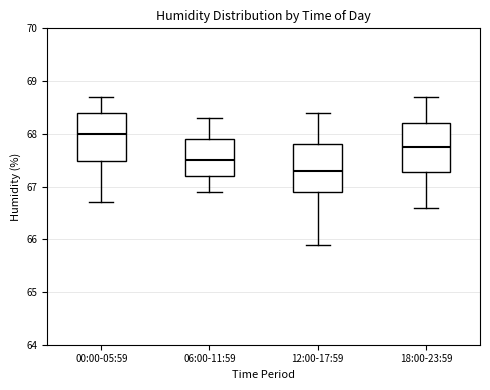

Where does the upper whisker of the box for 06:00-11:59 end on the y-axis? The values are not printed on the chart, so give them approximately, as read against the axis.

68.3